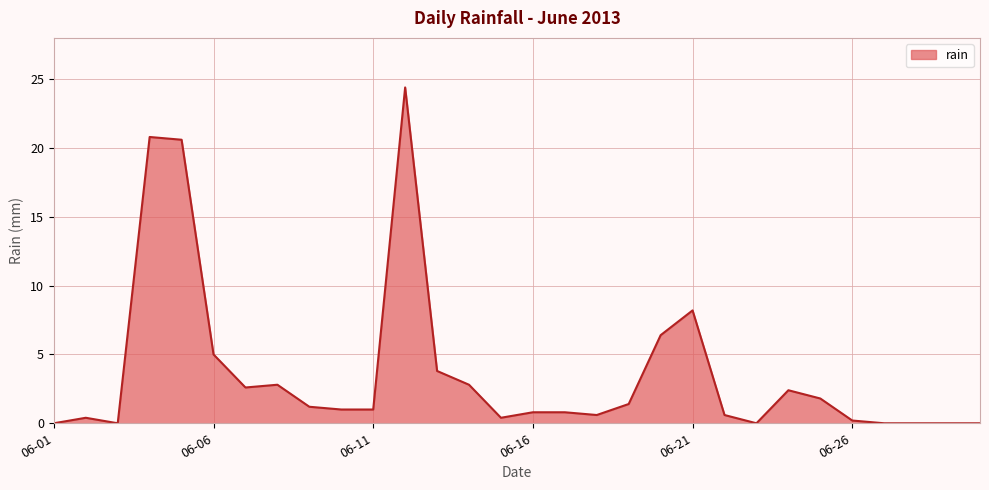

What is the maximum value shown in the chart?

24.4